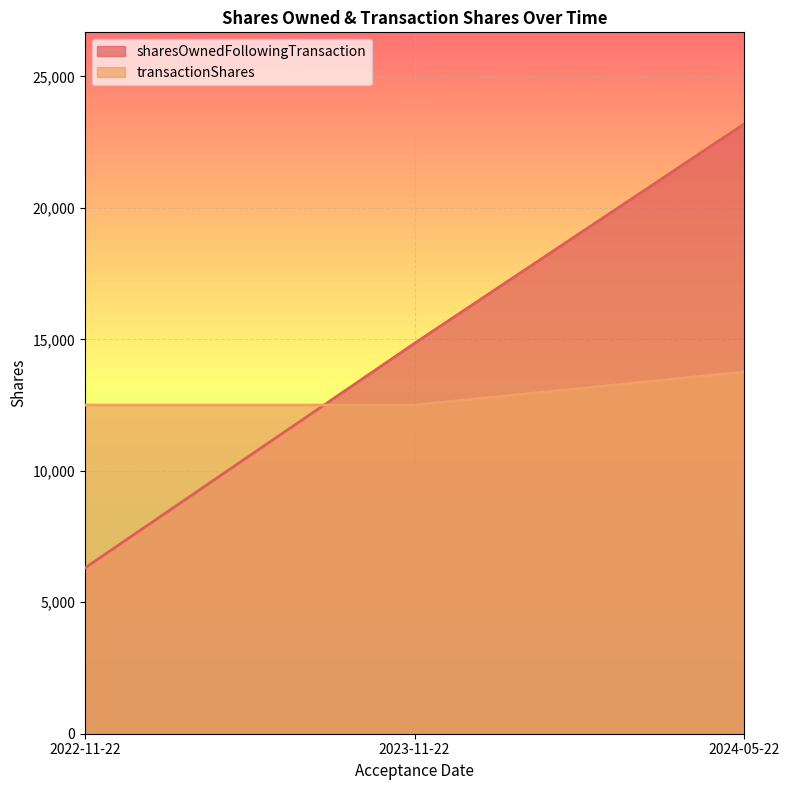

Between 2022-11-22 and 2023-11-22, which series saw the biggest shift?

sharesOwnedFollowingTransaction